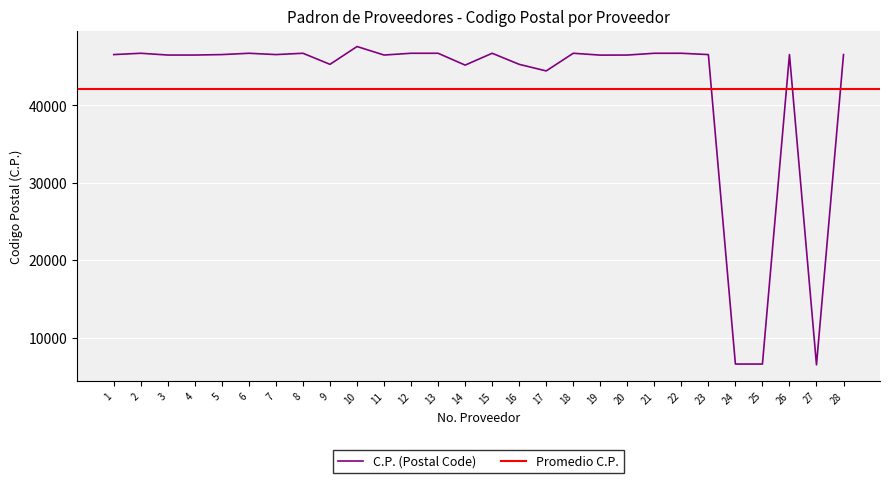

What is the sum of all values?

1179970